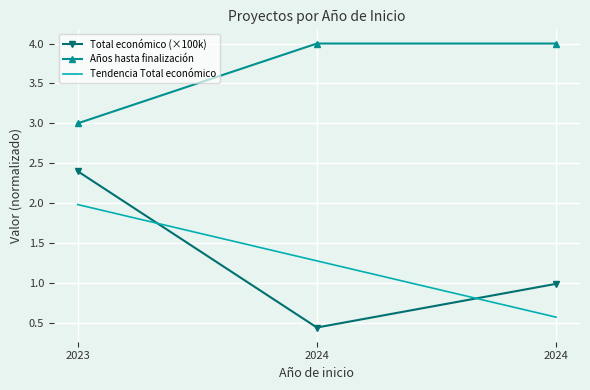

What is the average value of the Total económico series?

1.3